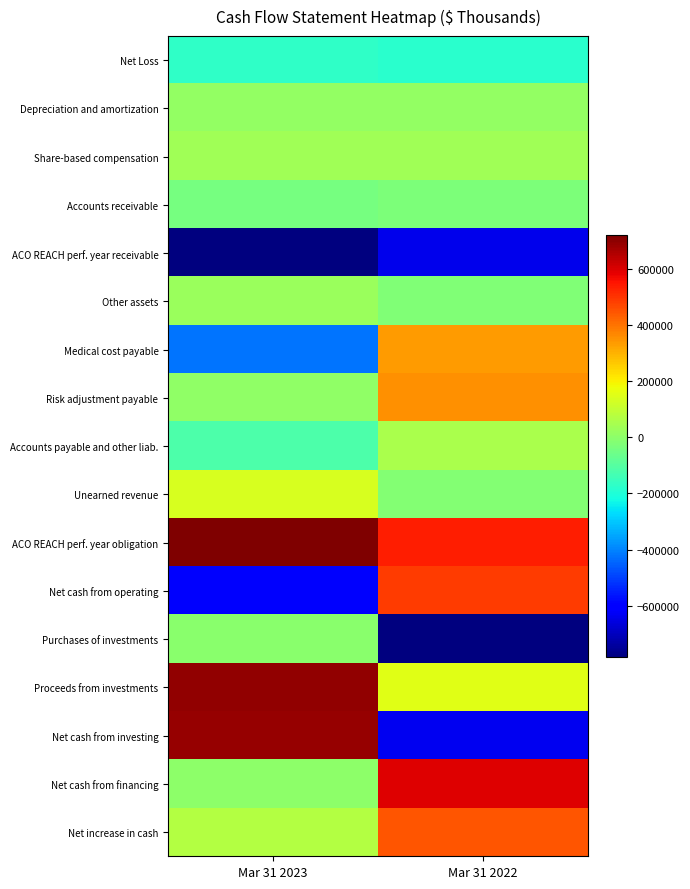

Reading right to left, transcribe all the data shown in this chart.

Net Loss: Mar 31 2022=-180629	Mar 31 2023=-169461
Depreciation and amortization: Mar 31 2022=13041	Mar 31 2023=9891
Share-based compensation: Mar 31 2022=32921	Mar 31 2023=33320
Accounts receivable: Mar 31 2022=-29221	Mar 31 2023=-43409
ACO REACH perf. year receivable: Mar 31 2022=-638641	Mar 31 2023=-783703
Other assets: Mar 31 2022=-22270	Mar 31 2023=22448
Medical cost payable: Mar 31 2022=337180	Mar 31 2023=-423459
Risk adjustment payable: Mar 31 2022=354276	Mar 31 2023=4153
Accounts payable and other liab.: Mar 31 2022=52182	Mar 31 2023=-119416
Unearned revenue: Mar 31 2022=-18402	Mar 31 2023=137563
ACO REACH perf. year obligation: Mar 31 2022=533537	Mar 31 2023=719420
Net cash from operating: Mar 31 2022=484757	Mar 31 2023=-615024
Purchases of investments: Mar 31 2022=-782091	Mar 31 2023=-2880
Proceeds from investments: Mar 31 2022=154765	Mar 31 2023=690161
Net cash from investing: Mar 31 2022=-633127	Mar 31 2023=686788
Net cash from financing: Mar 31 2022=592738	Mar 31 2023=-1804
Net increase in cash: Mar 31 2022=444368	Mar 31 2023=69960